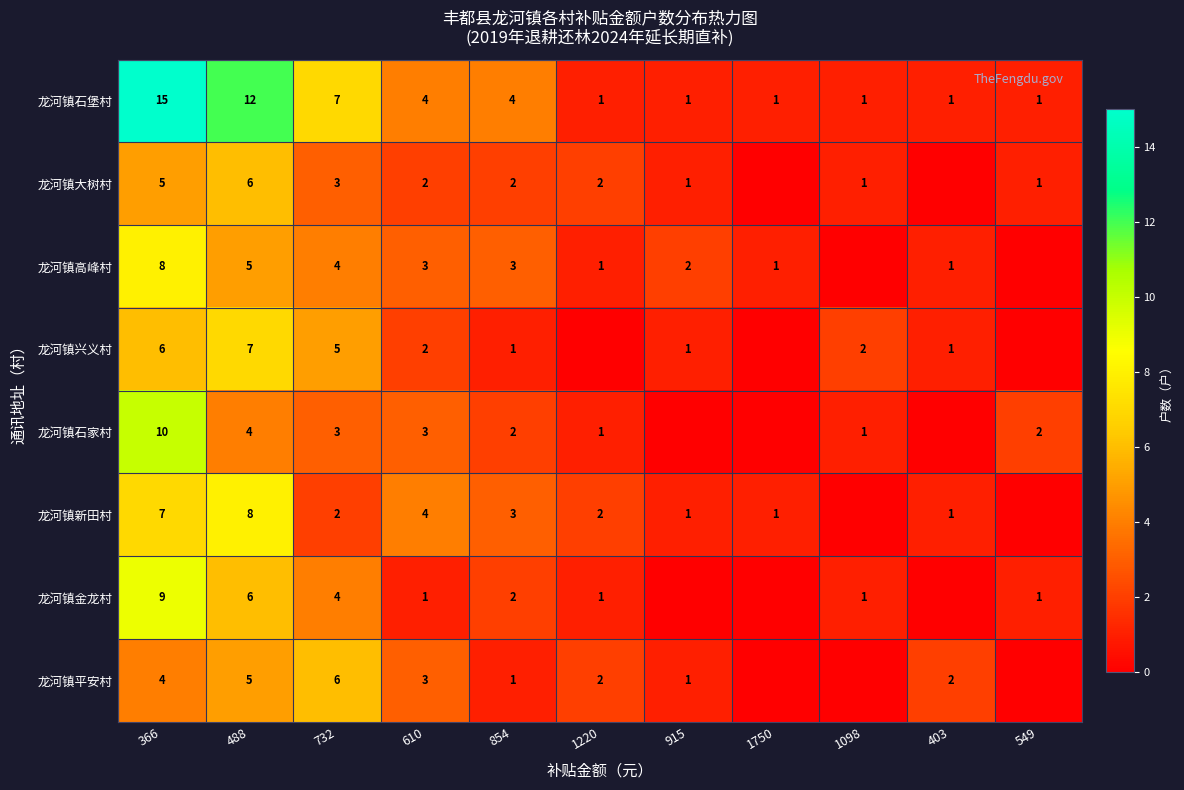

At which label does 龙河镇石堡村 reach its peak?

366